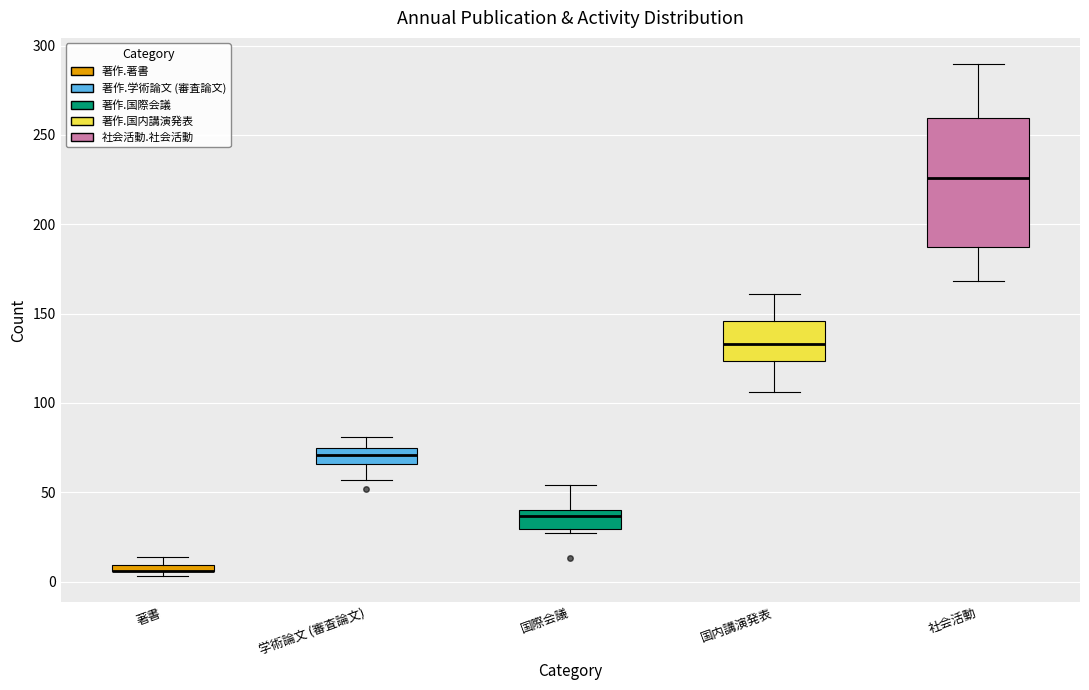

Which box is the tallest, from its lower edge to its upper edge?

社会活動